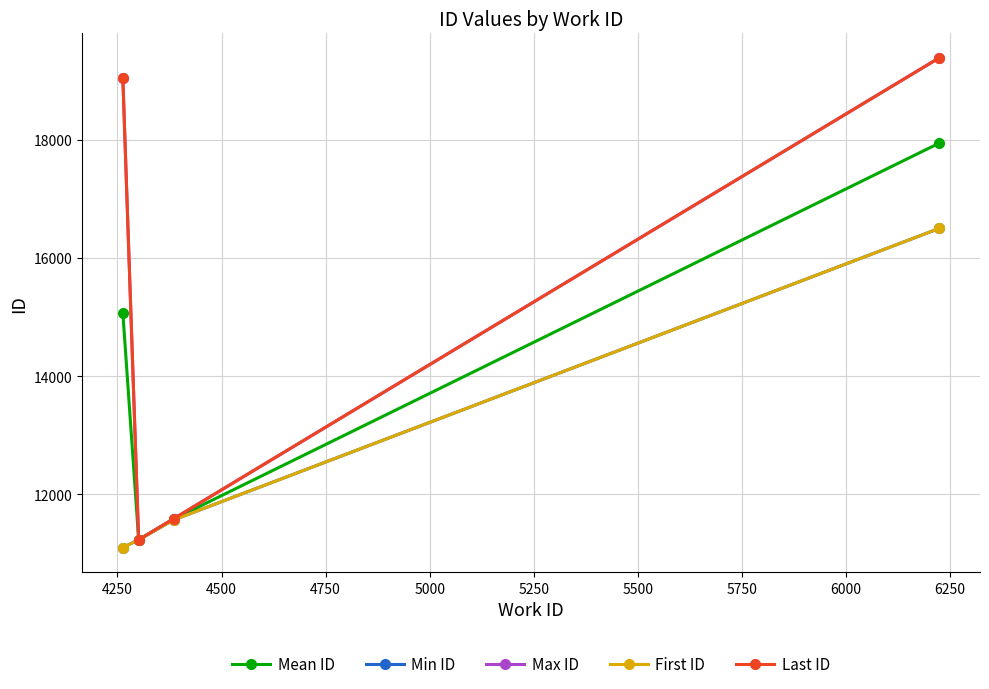

Which series has the largest range (max minus min)?

Max ID